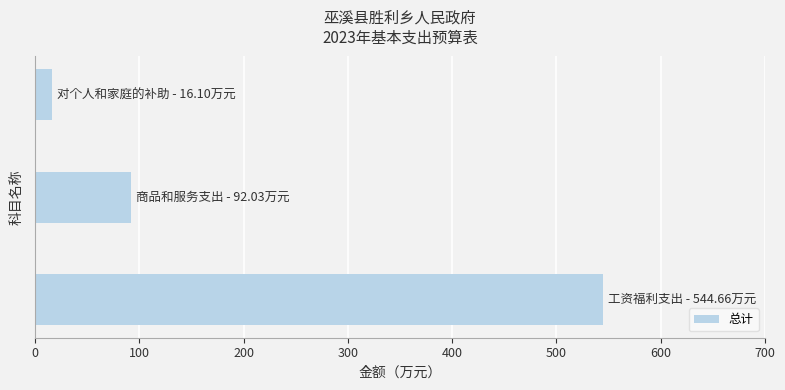

What is the difference between the second highest and minimum values?

75.9